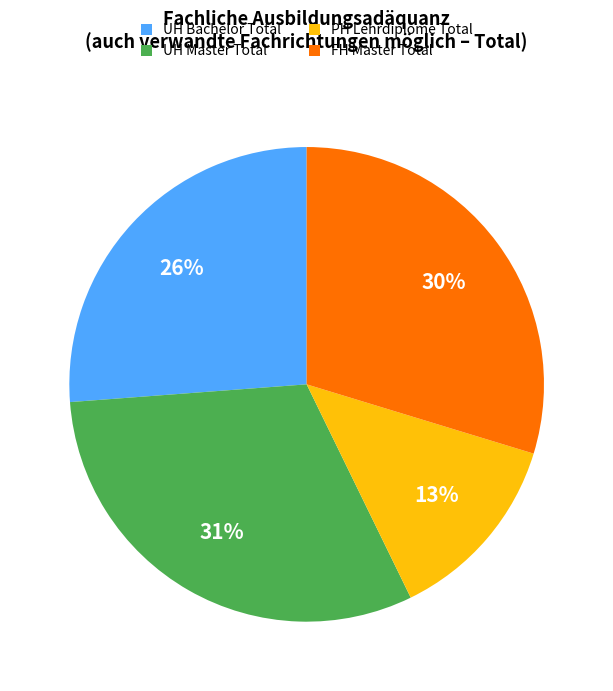

True or false: UH Bachelor Total accounts for 21% of the total.

False